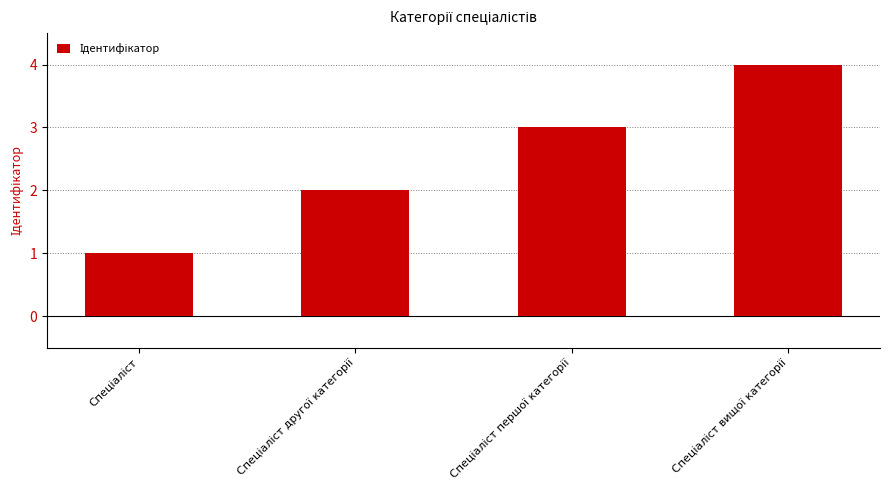

What is the difference between the maximum and minimum values?

3